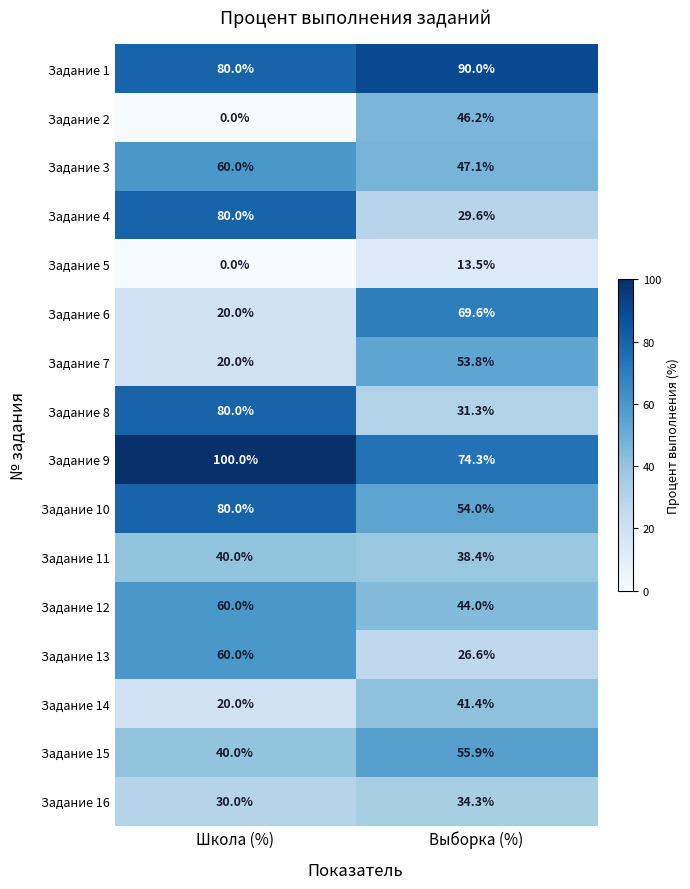

Which category has the lowest value across all series?

Школа (%)